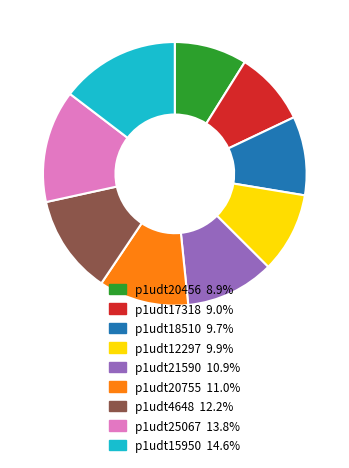

Does p1udt20456 account for over 50% of the chart?

No